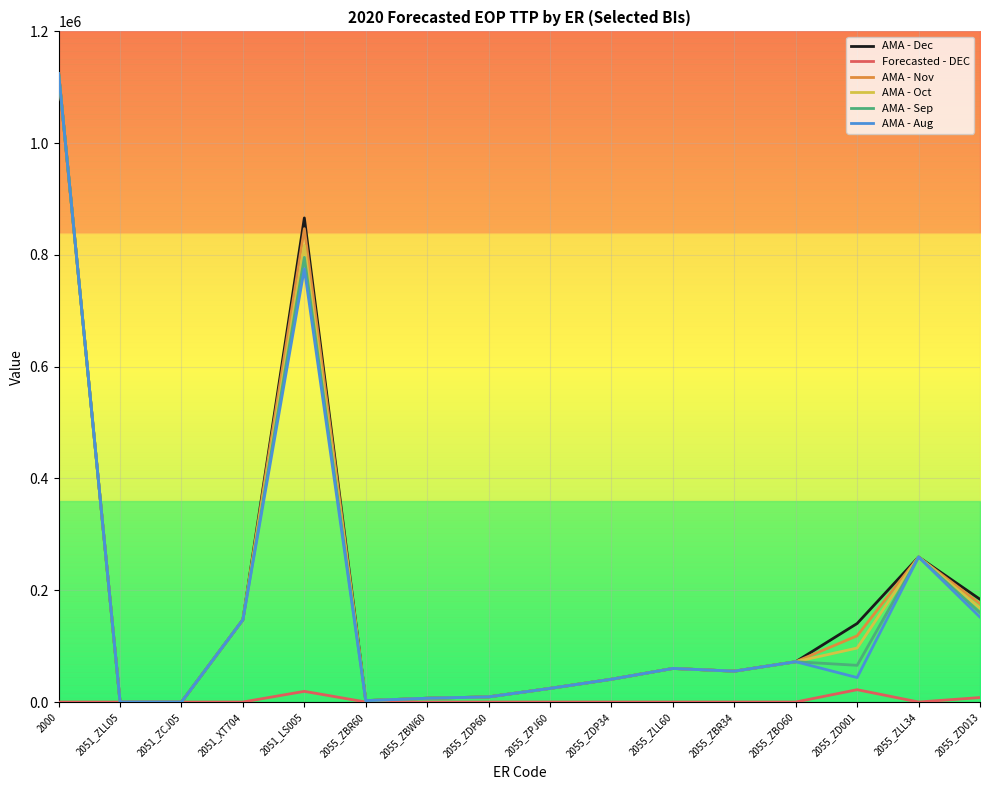

At 2055_ZDP34, list the series in order from smallest to largest.

Forecasted - DEC, AMA - Dec, AMA - Nov, AMA - Oct, AMA - Sep, AMA - Aug